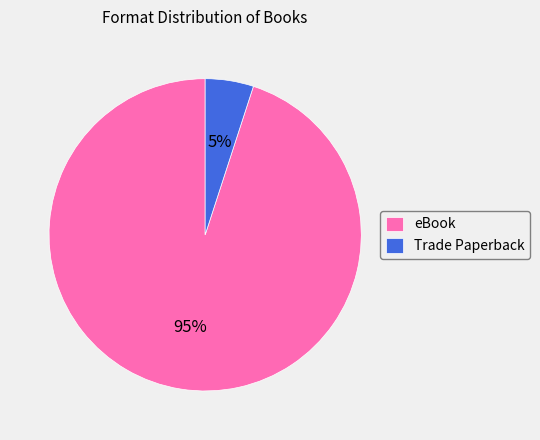

True or false: Trade Paperback accounts for 5% of the total.

True